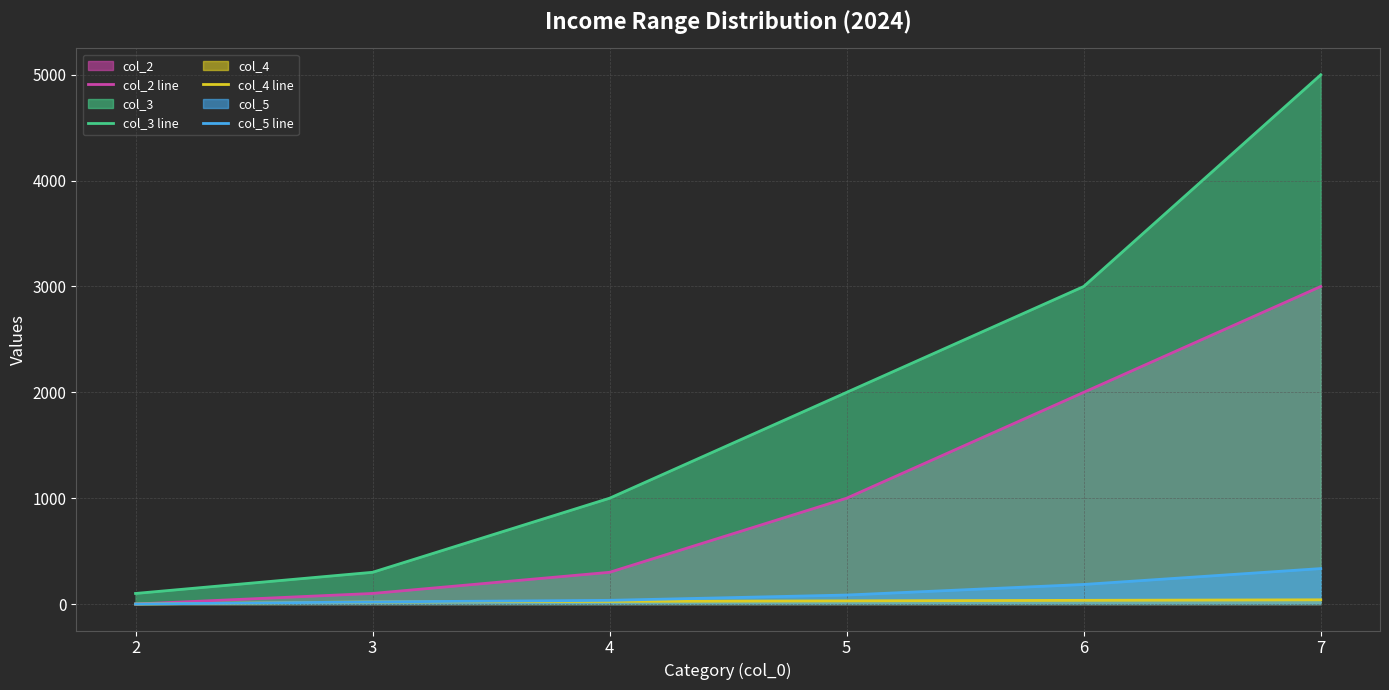

The col_2 line series shows 2039.1 at 7. True or false?

False